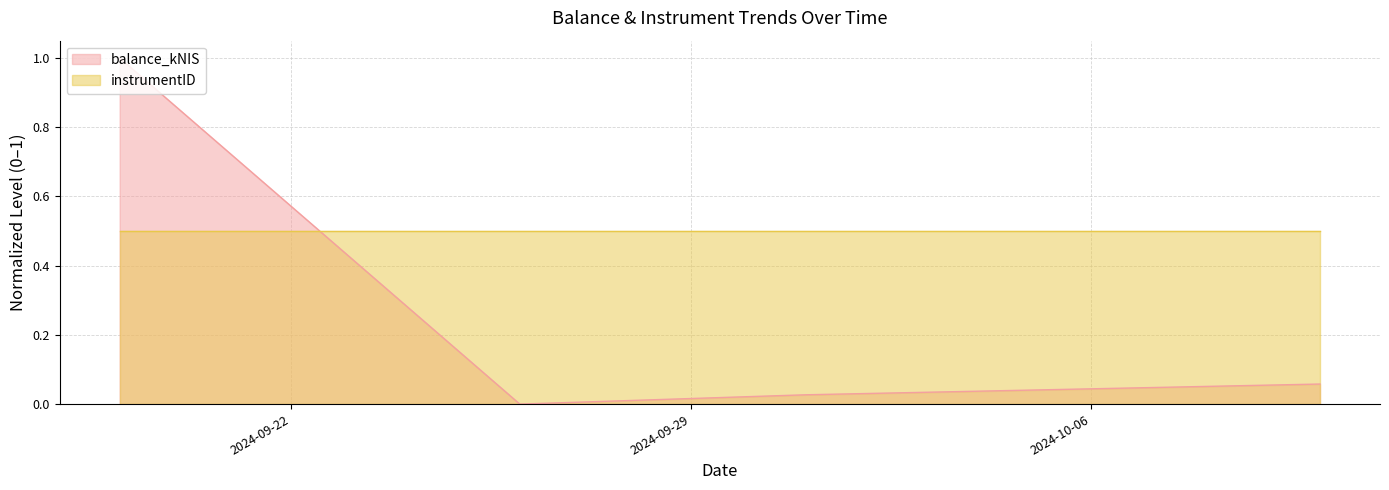

How many series are shown in this chart?

2